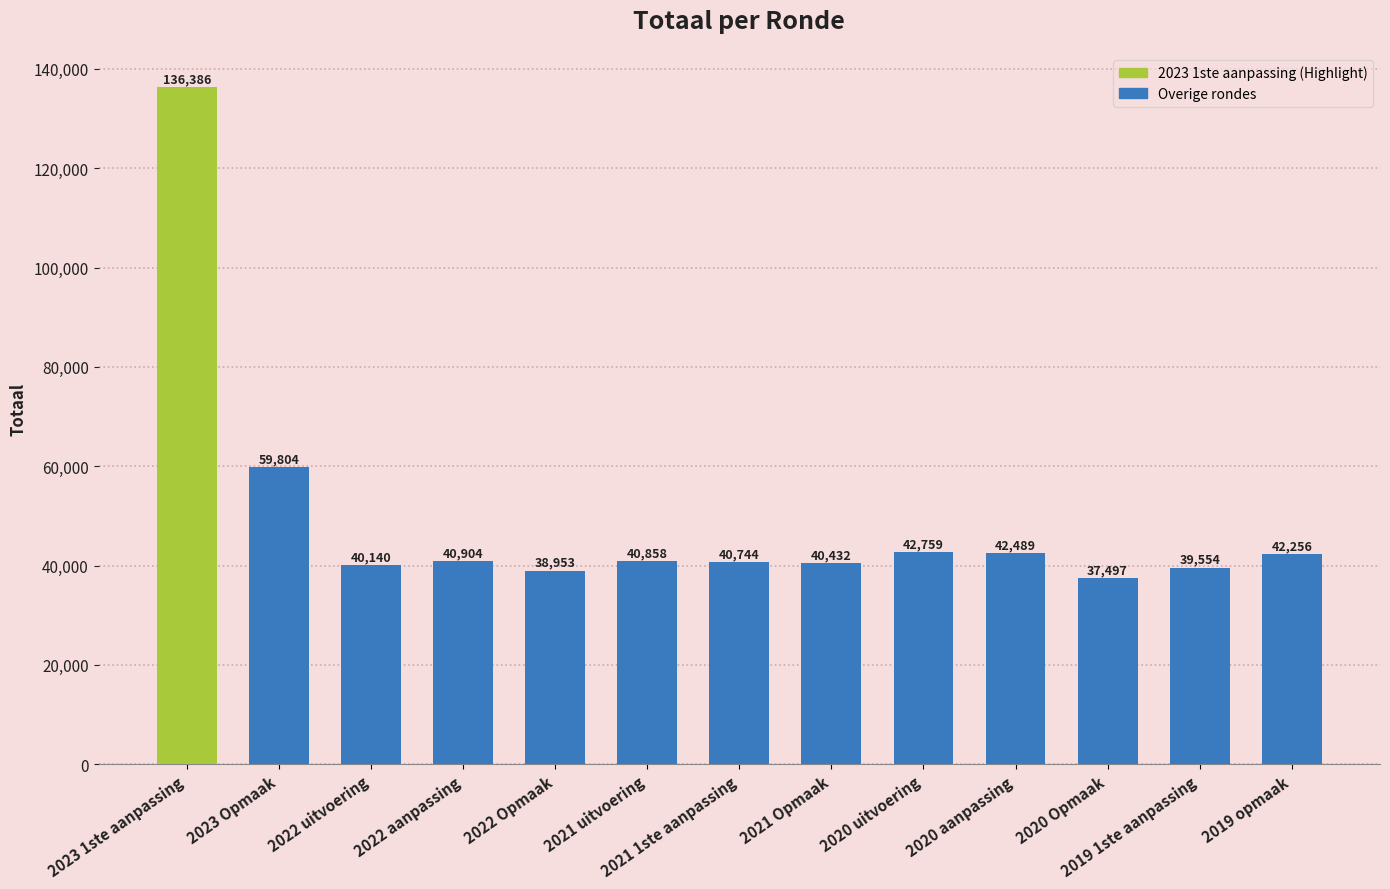

What is the sum of all values?

642776